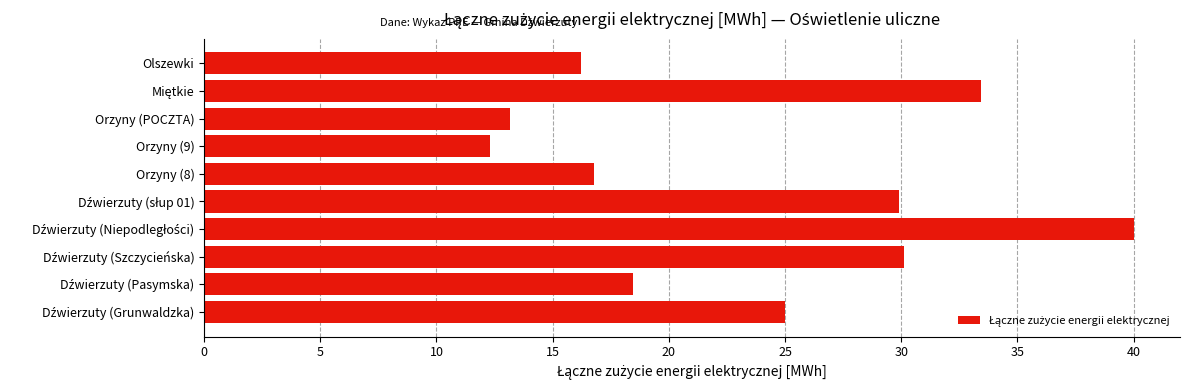

What is the difference between the maximum and minimum values?

27.7